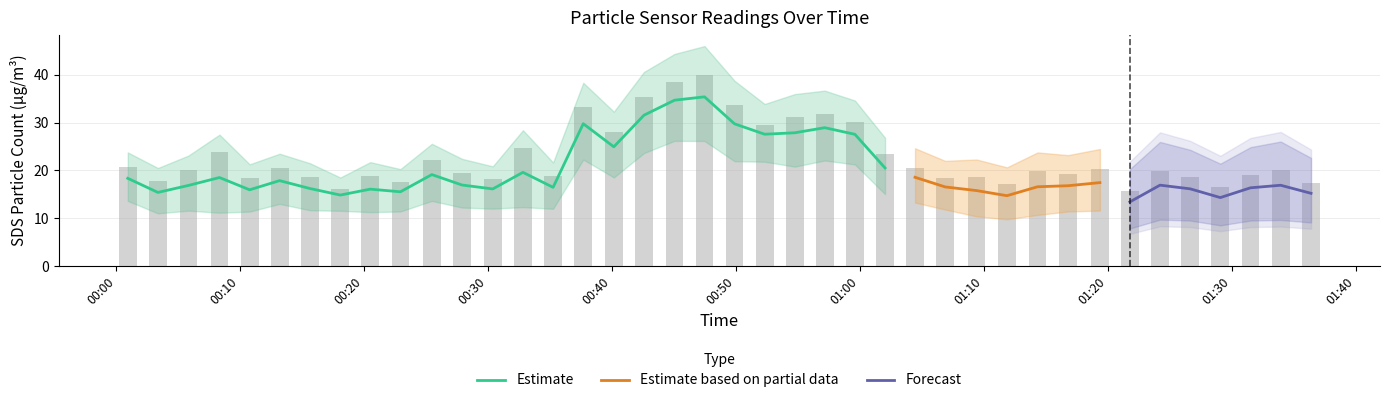

Does the chart contain any negative values?

No